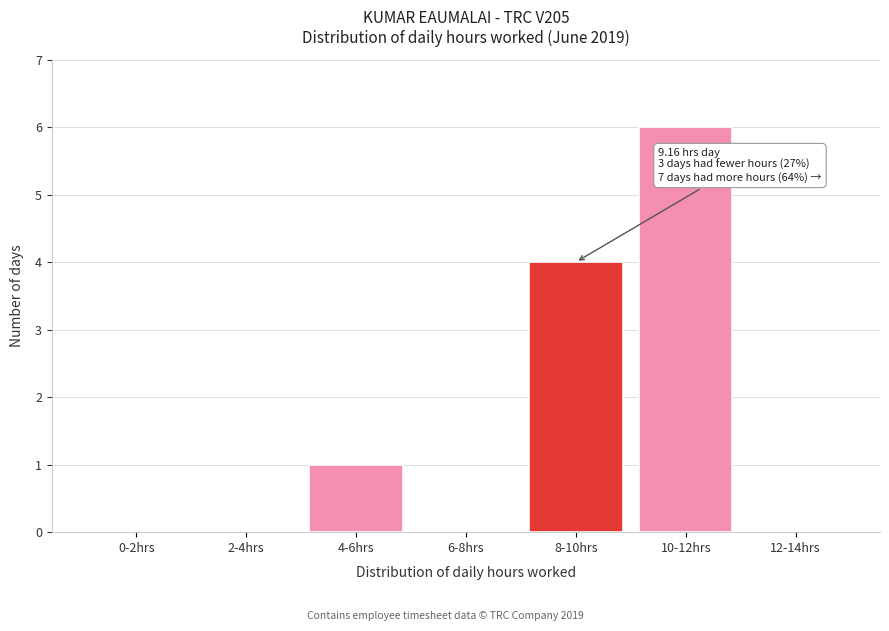

Reading left to right, what are all the values shown in this chart?

0-2hrs=0	2-4hrs=0	4-6hrs=1	6-8hrs=0	8-10hrs=4	10-12hrs=6	12-14hrs=0